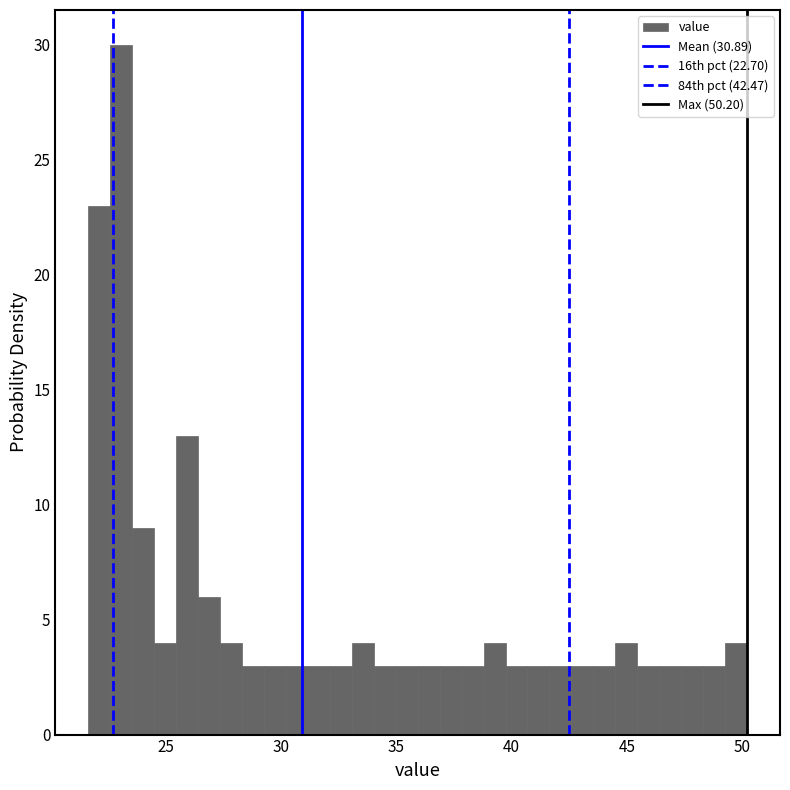

Read against the x-axis, roughly where is the centre of the tallest bar?

23.0